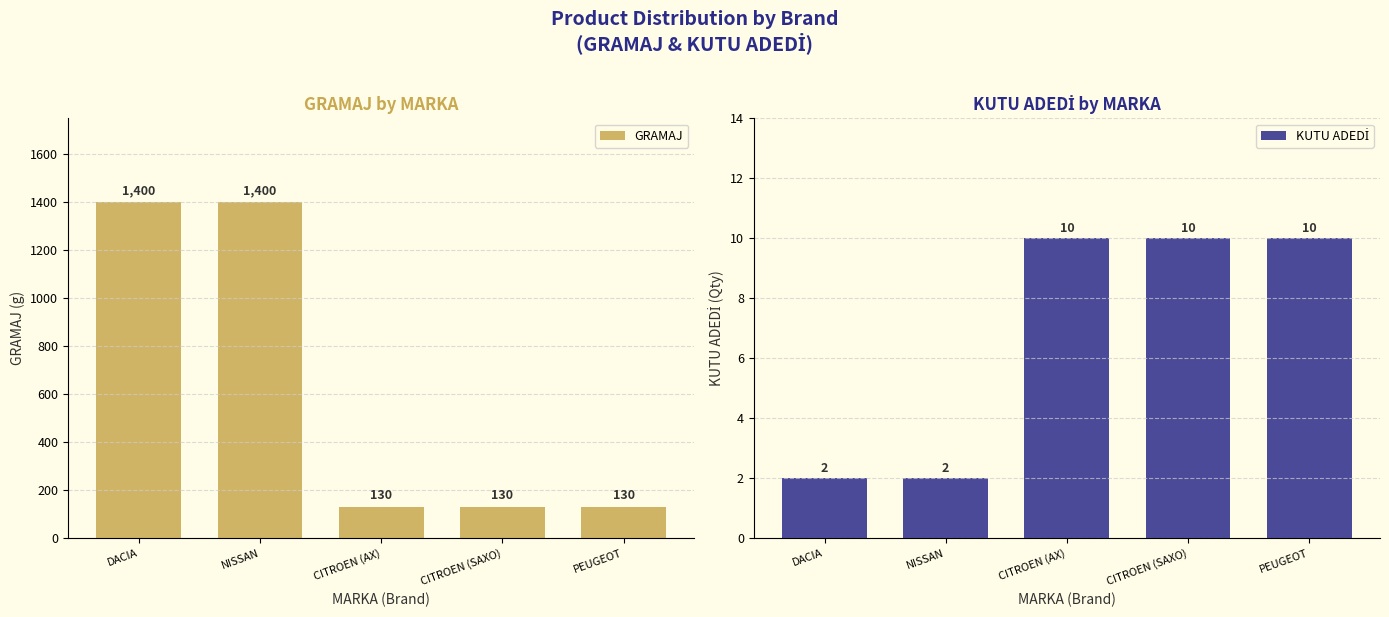

Reading left to right, extract all data points from this chart.

GRAMAJ: 1400	1400	130	130	130
KUTU ADEDİ: 2	2	10	10	10